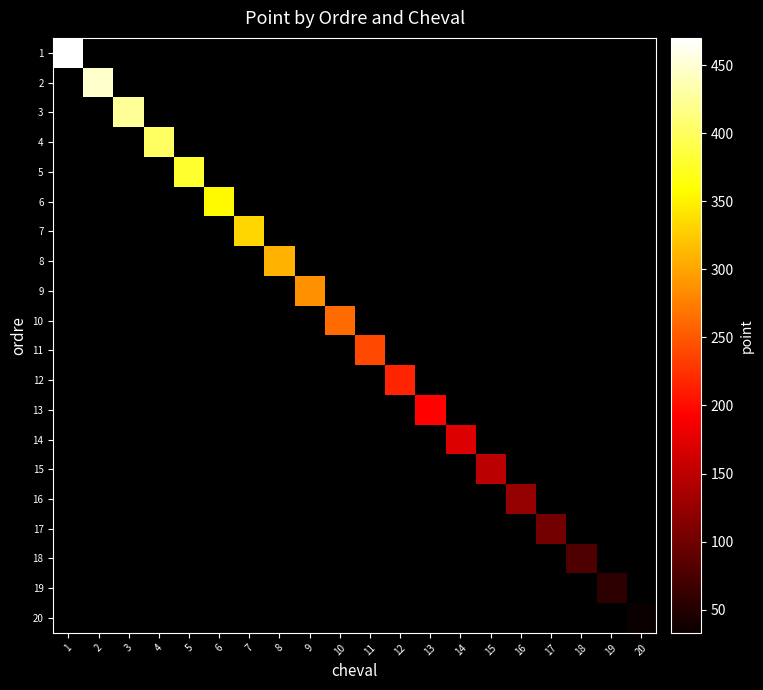

List the series in order of their overall mean, highest first.

1, 2, 3, 4, 5, 6, 7, 8, 9, 10, 11, 12, 13, 14, 15, 16, 17, 18, 19, 20